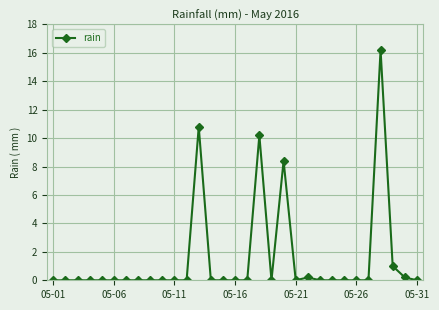

What is the maximum value shown in the chart?

16.2